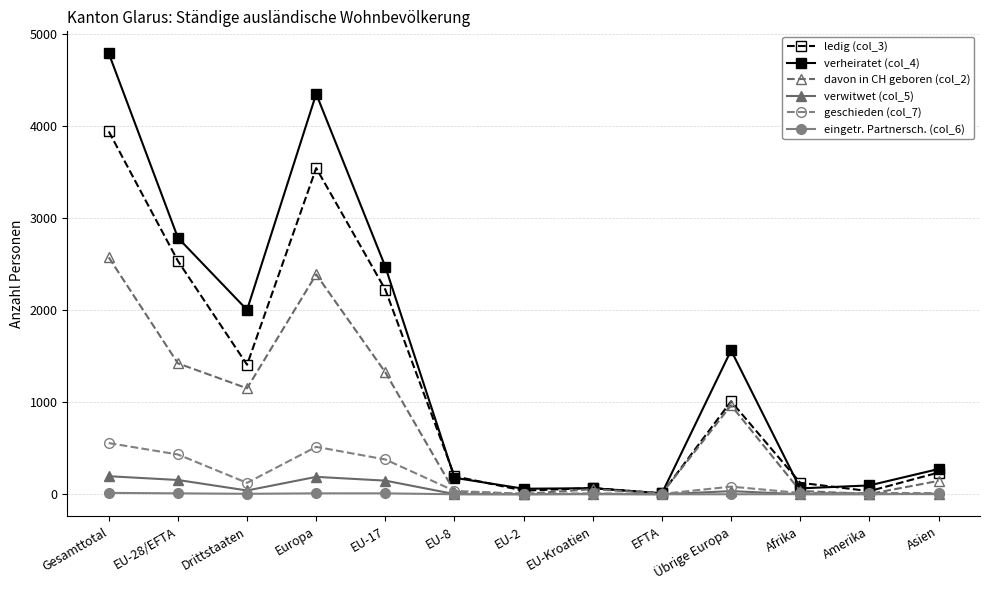

Count the number of categories in the chart.

13